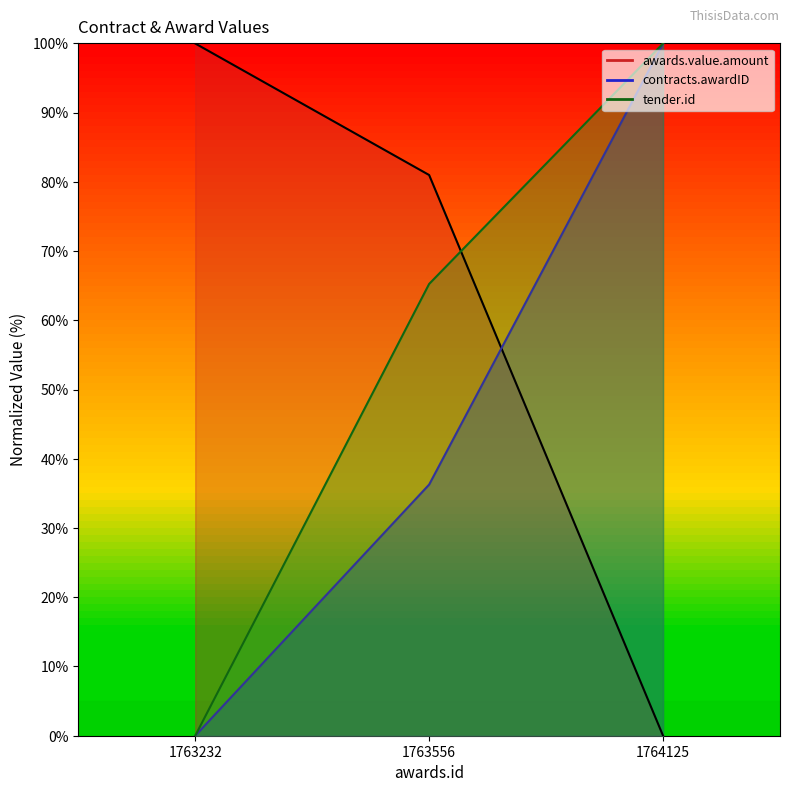

What is the average value of the awards.value.amount series?

60.3